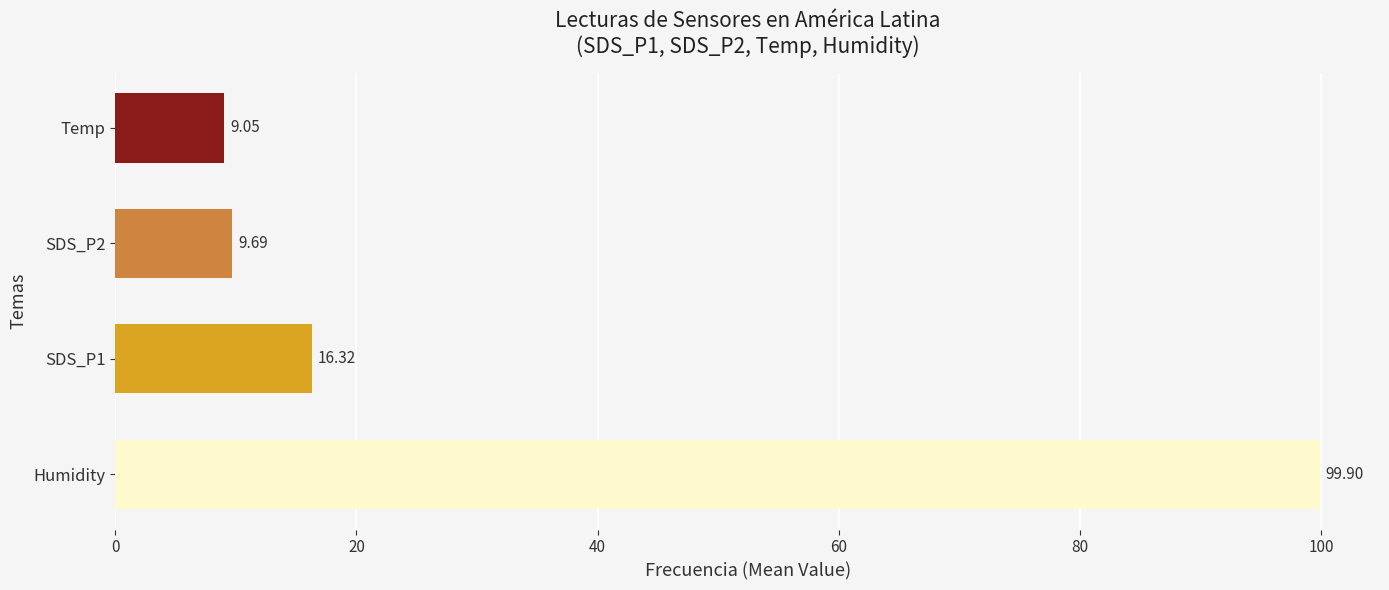

List the series in order of their peak value, lowest first.

Temp, SDS_P2, SDS_P1, Humidity